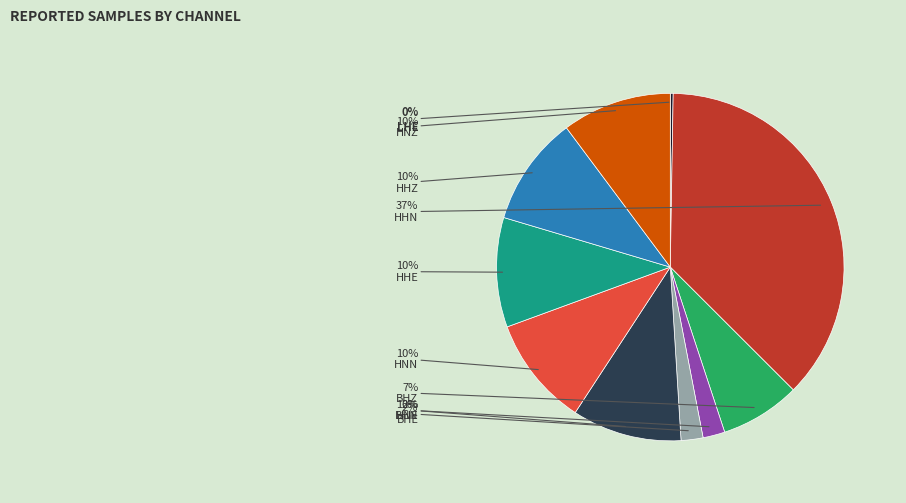

Is there any slice that represents more than half of the pie?

No